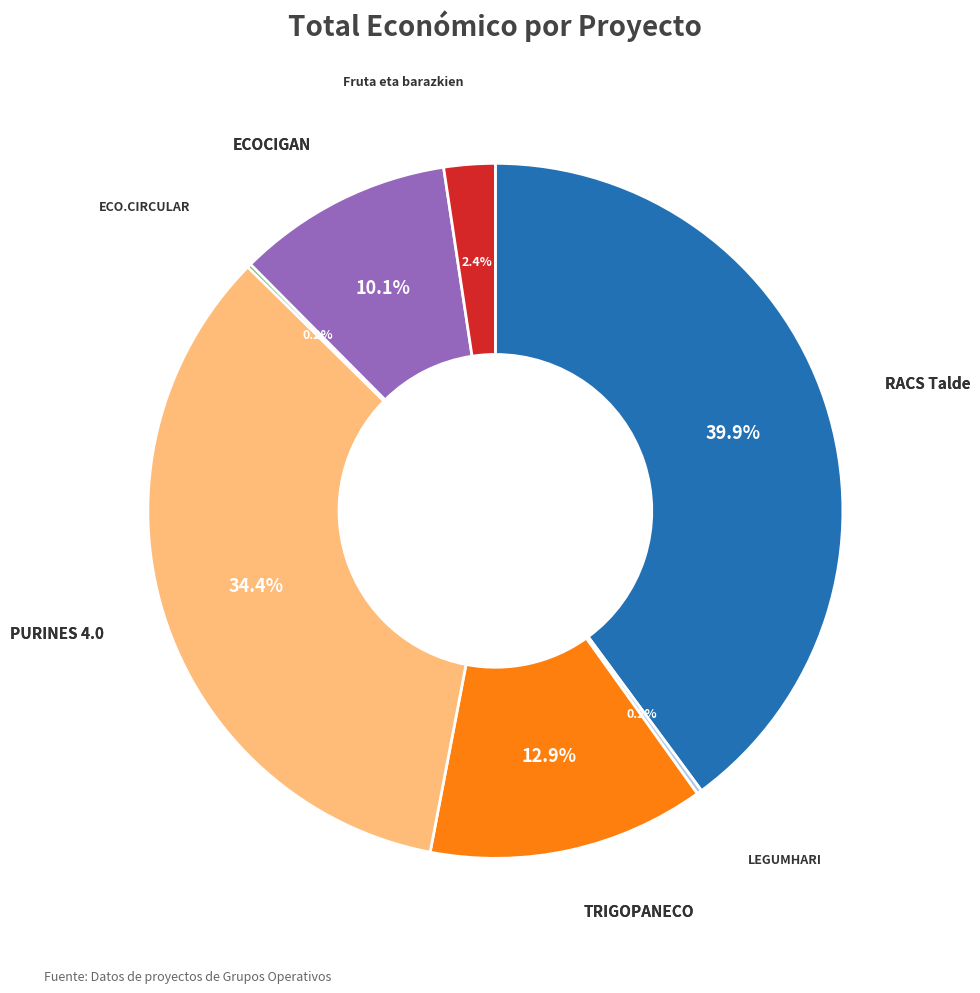

Approximately how many times larger is the value at PURINES 4.0 compared to ECOCIGAN?

3.4